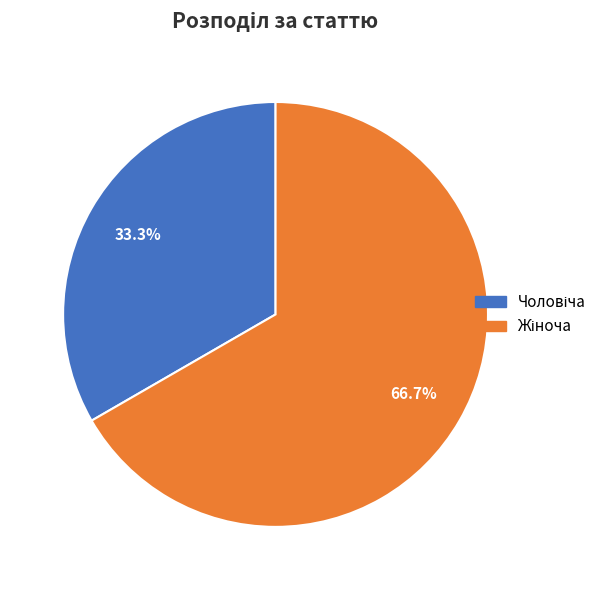

Is there a majority slice in this chart?

Yes